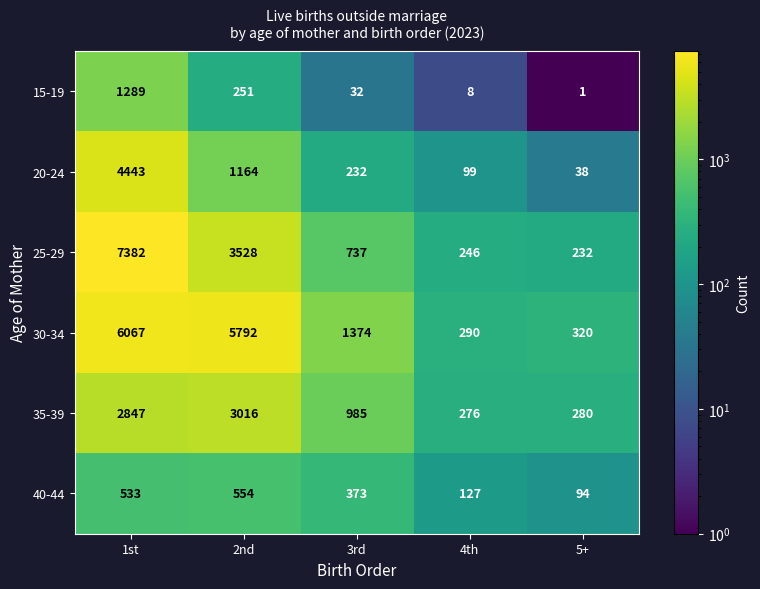

What is the difference between the 20-24 values at 1st and 3rd?

4211